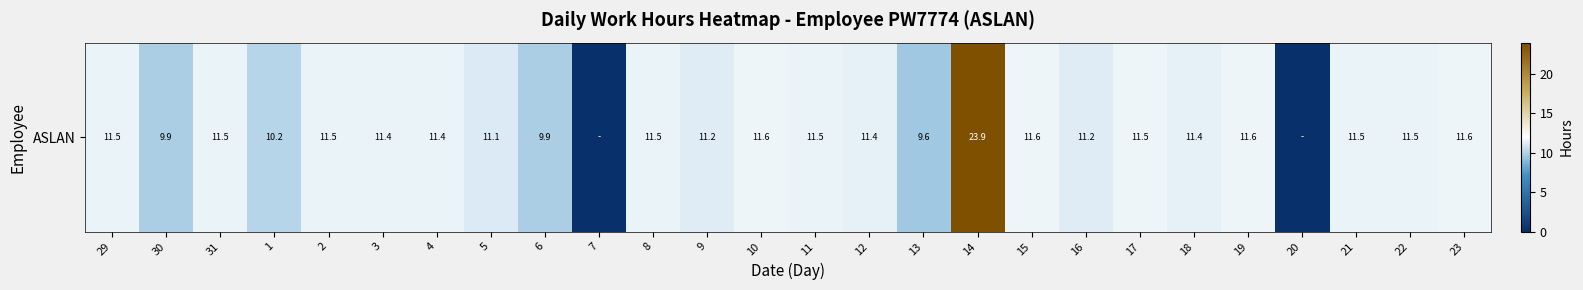

Is it true that the value at 9 is 11.2?

True